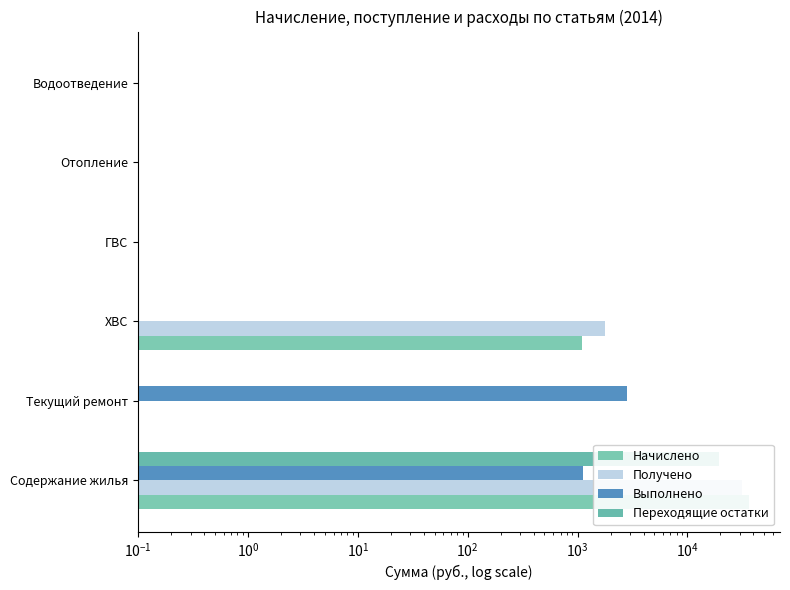

What is the average value of the Выполнено series?

652.5